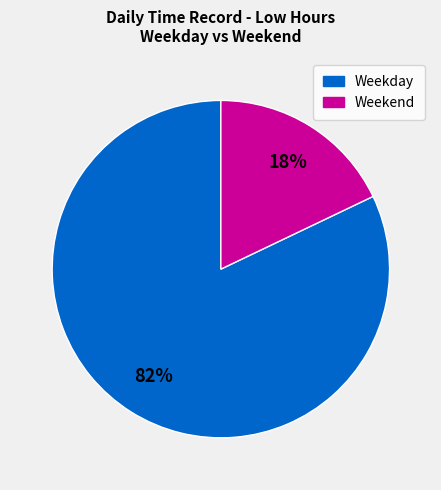

To the nearest percent, what is the difference between the largest and smallest slice percentages?

64%